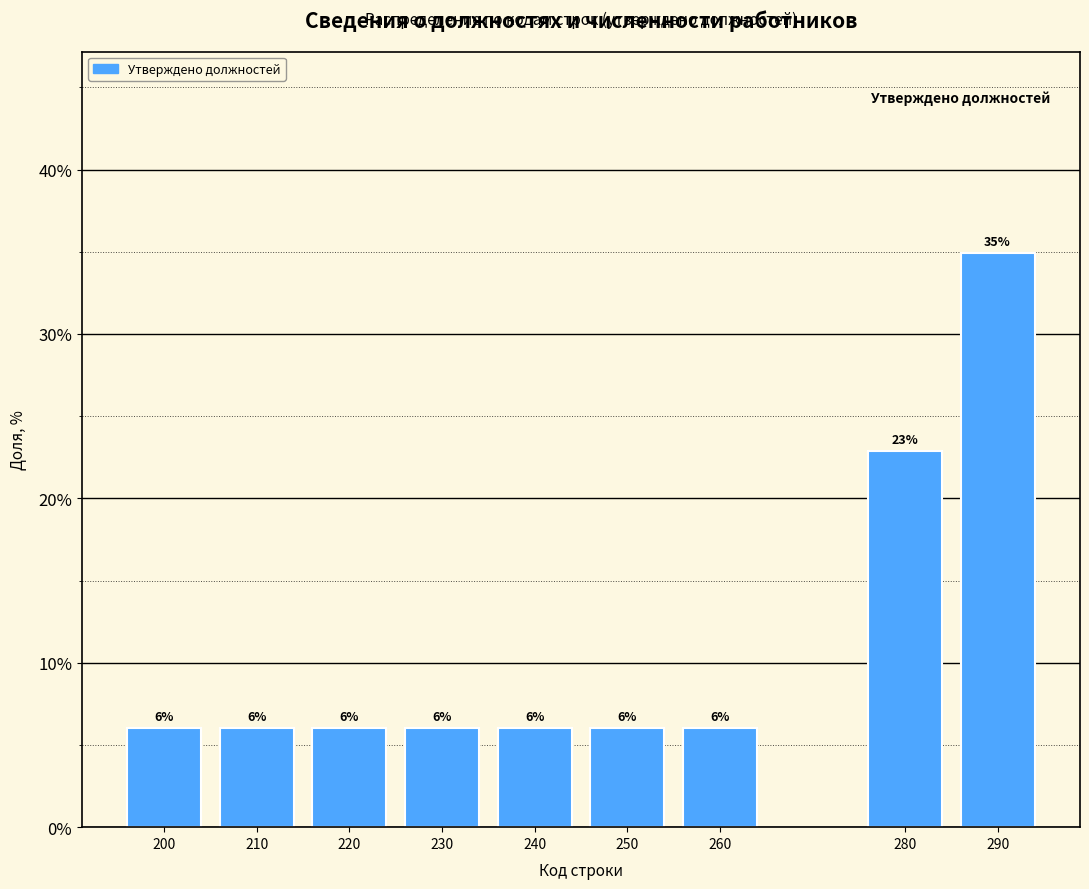

What is the ratio of the value at 240 to the value at 220?

1.0